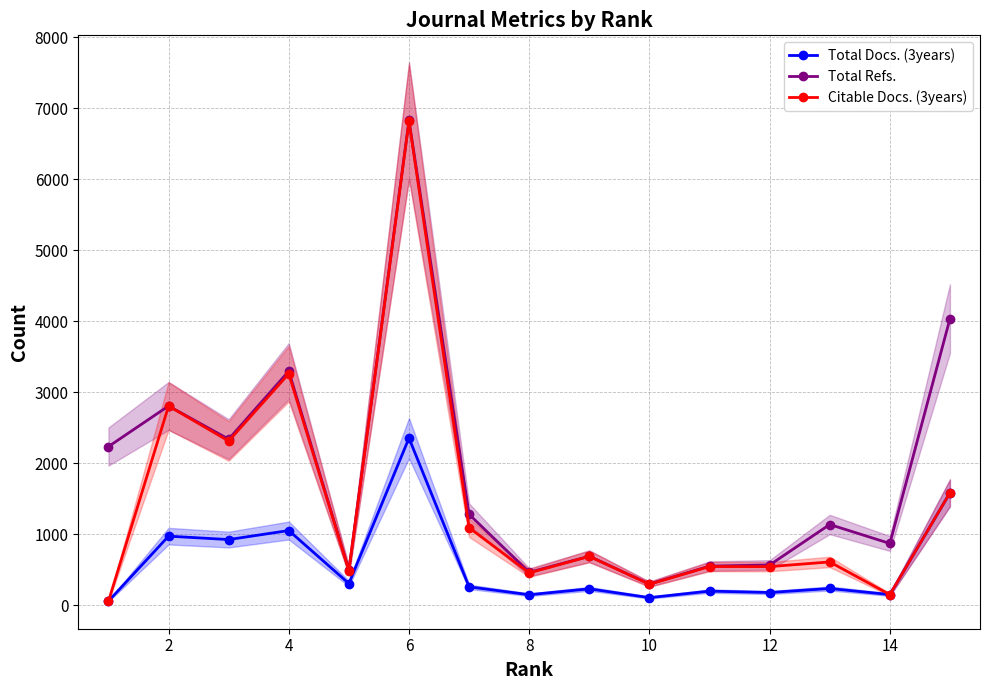

True or false: Total Refs. and Total Docs. (3years) intersect in this chart.

False